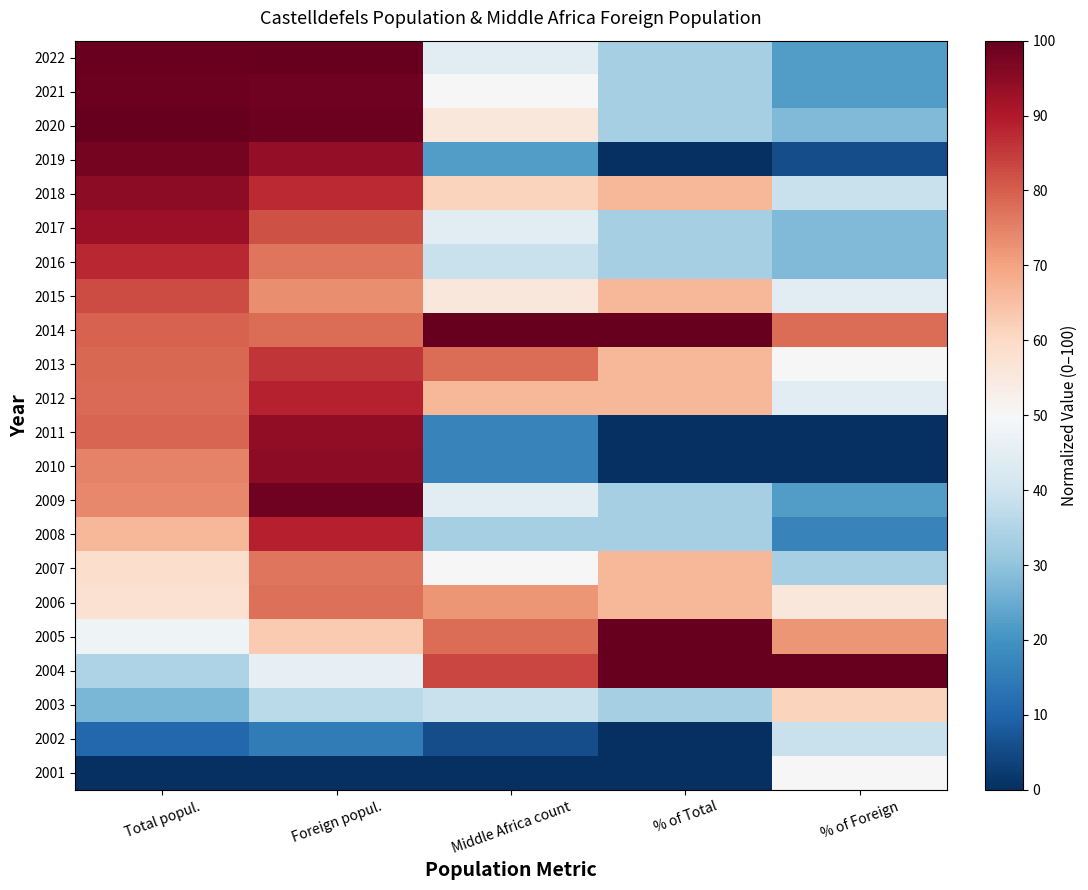

List the series in order of their peak value, lowest first.

2002, 2001, 2003, 2007, 2006, 2015, 2013, 2016, 2012, 2008, 2017, 2011, 2010, 2018, 2019, 2009, 2021, 2022, 2020, 2014, 2005, 2004